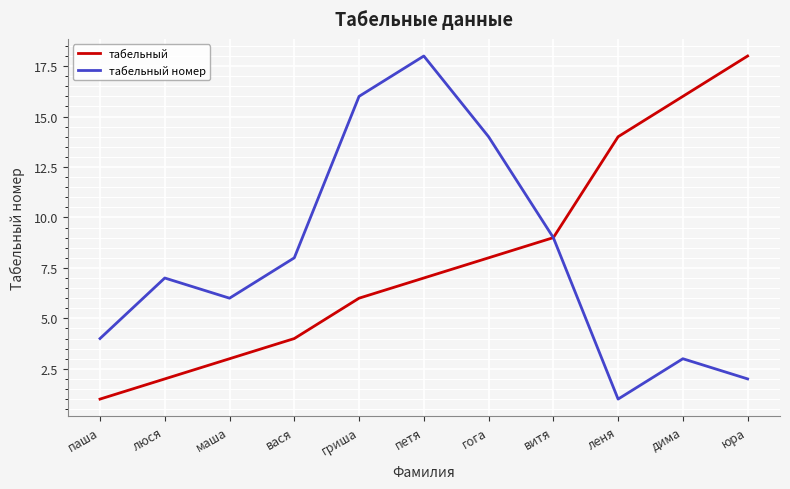

How many lines are shown in the chart?

2